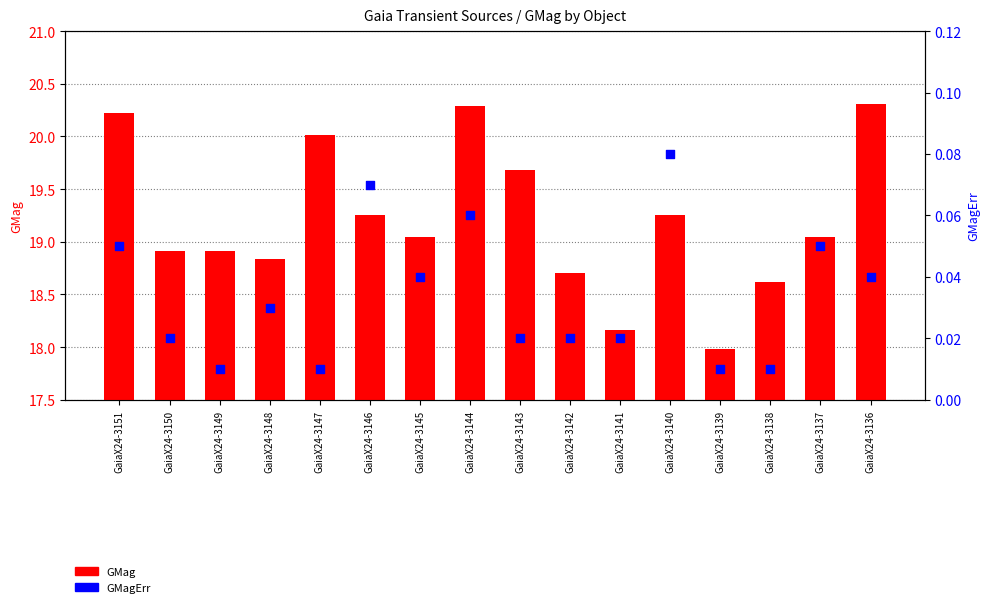

Is the value of GMagErr at GaiaX24-3141 greater than the value of GMag at GaiaX24-3151?

No